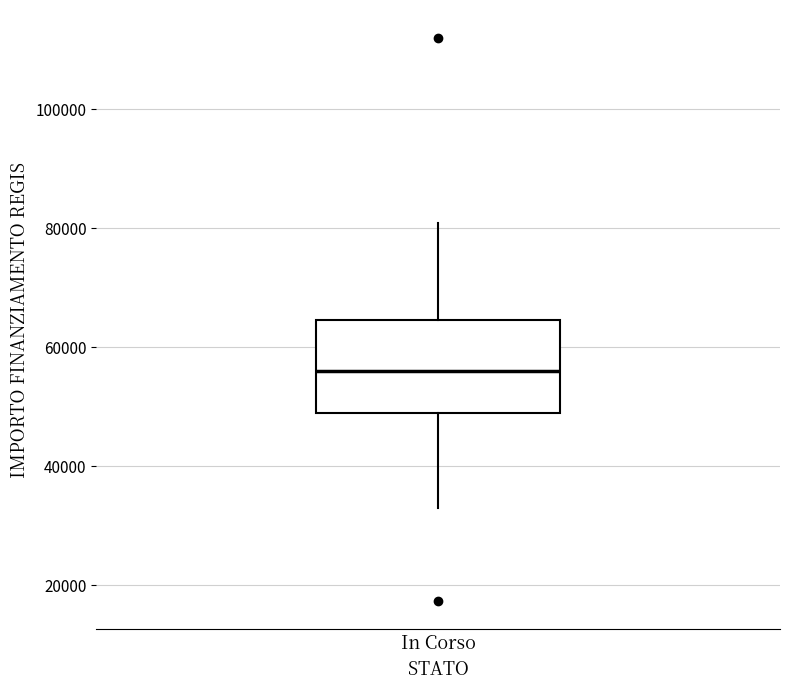

Where does the median line of the box for In Corso sit on the y-axis? The values are not printed on the chart, so give them approximately, as read against the axis.

56000